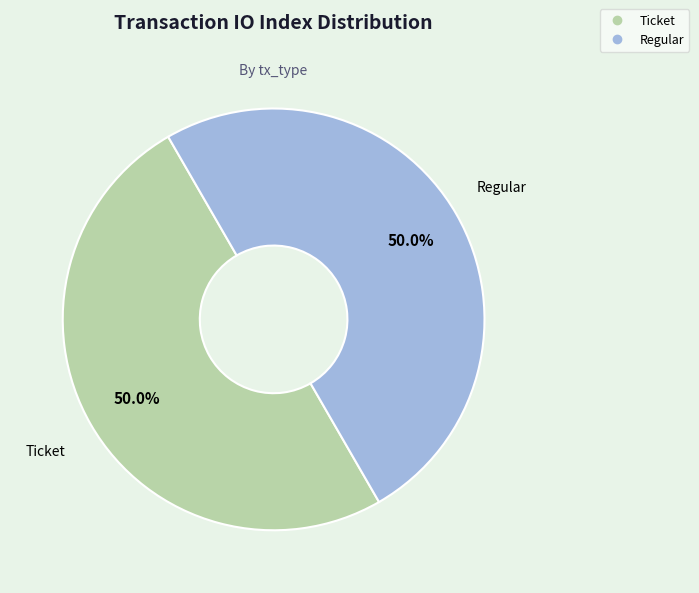

Rank the categories by value from lowest to highest.

Ticket (io_index=0), Regular (io_index=14)